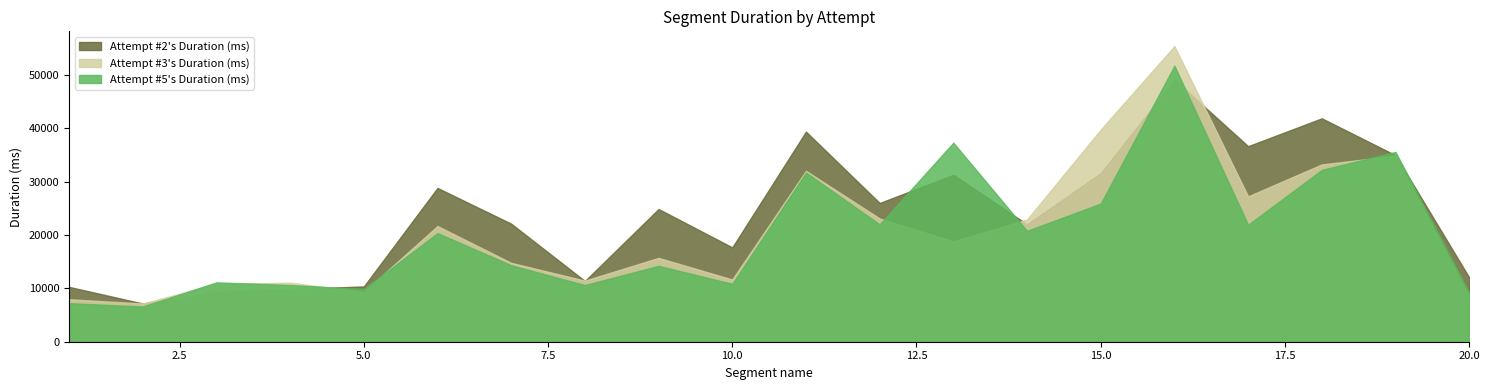

Which series changed the most between 3 and 8?

Attempt #2's Duration (ms)